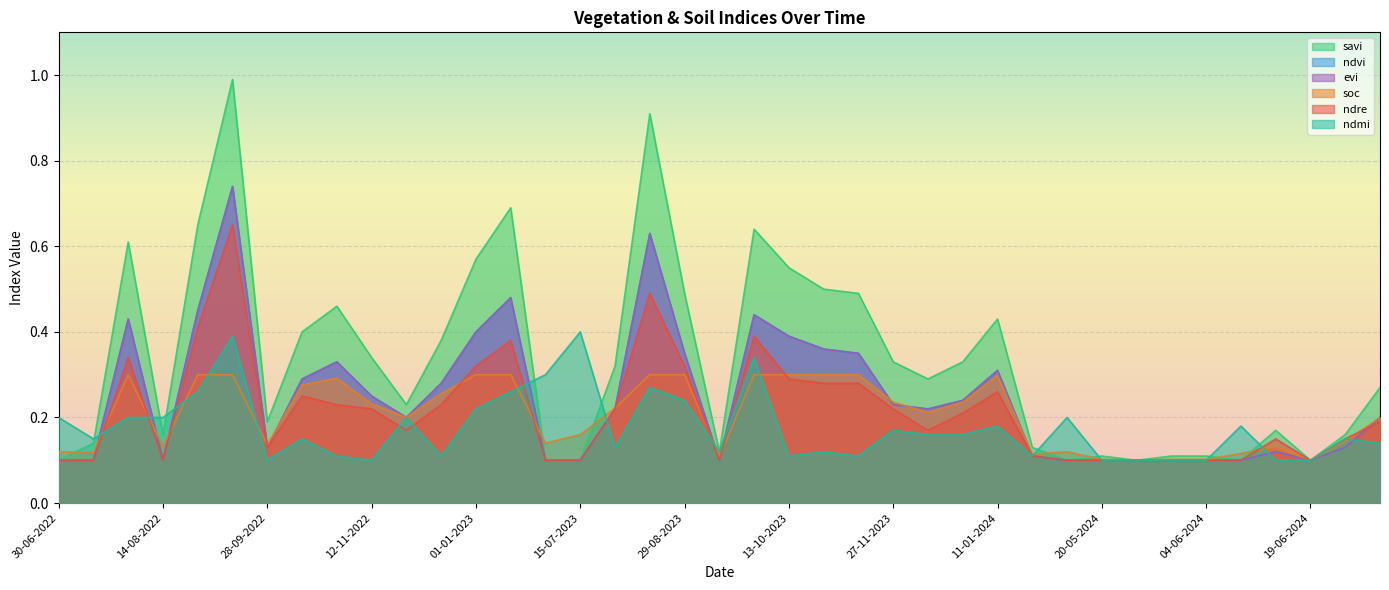

What is the sum of the savi values at 13-09-2023 and 13-09-2022?

1.1